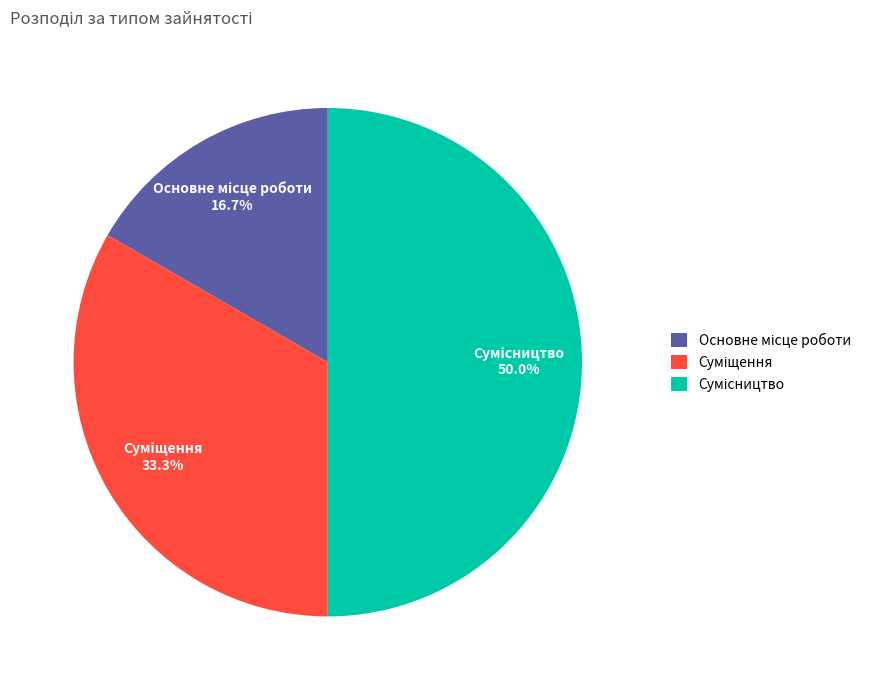

What is the ratio of the value at Сумісництво to the value at Суміщення?

1.5